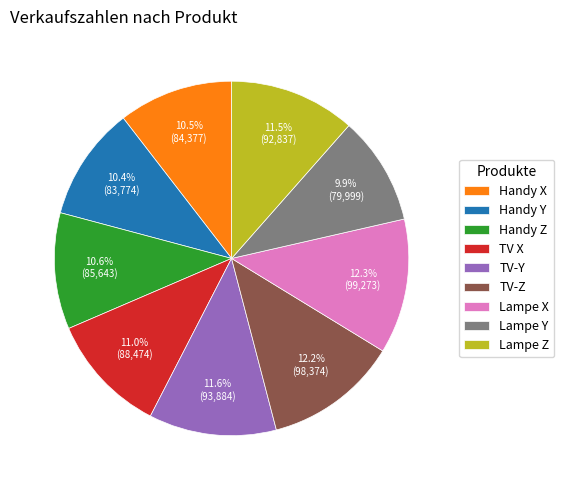

What is the ratio of the value at TV-Y to the value at Lampe Z?

1.0